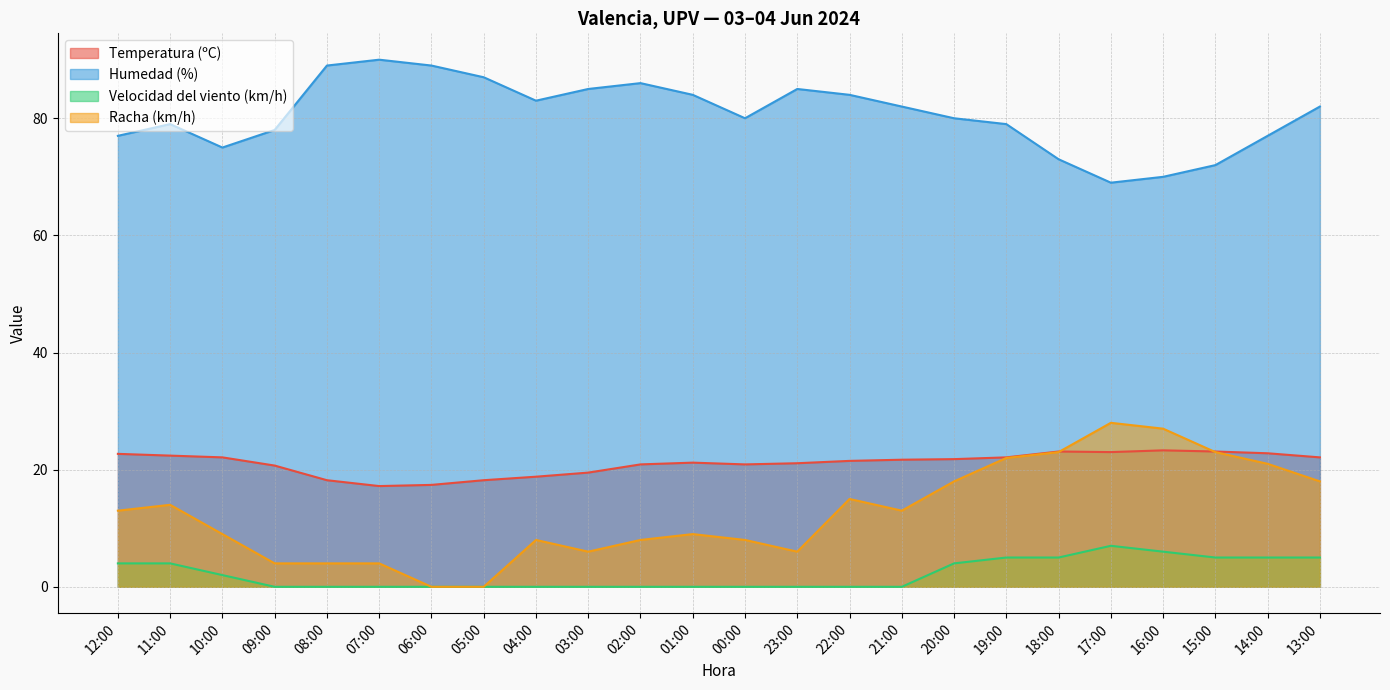

How many interior local peaks does the Velocidad del viento (km/h) series have?

1